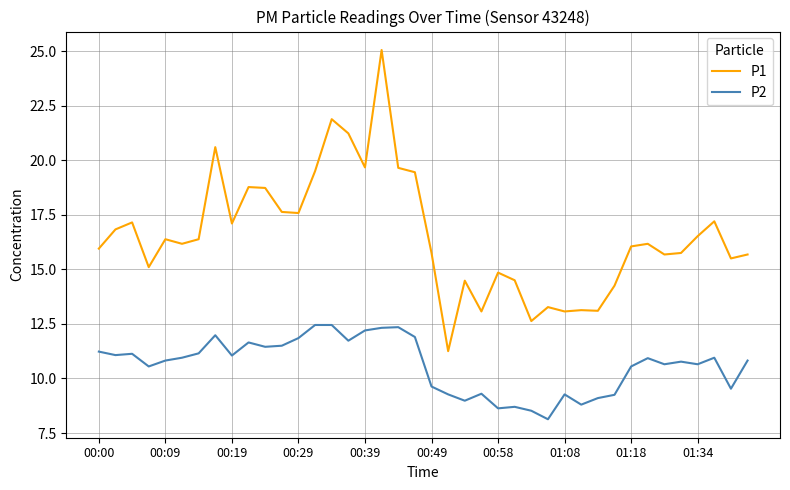

What are all the series names shown in the legend?

P1, P2